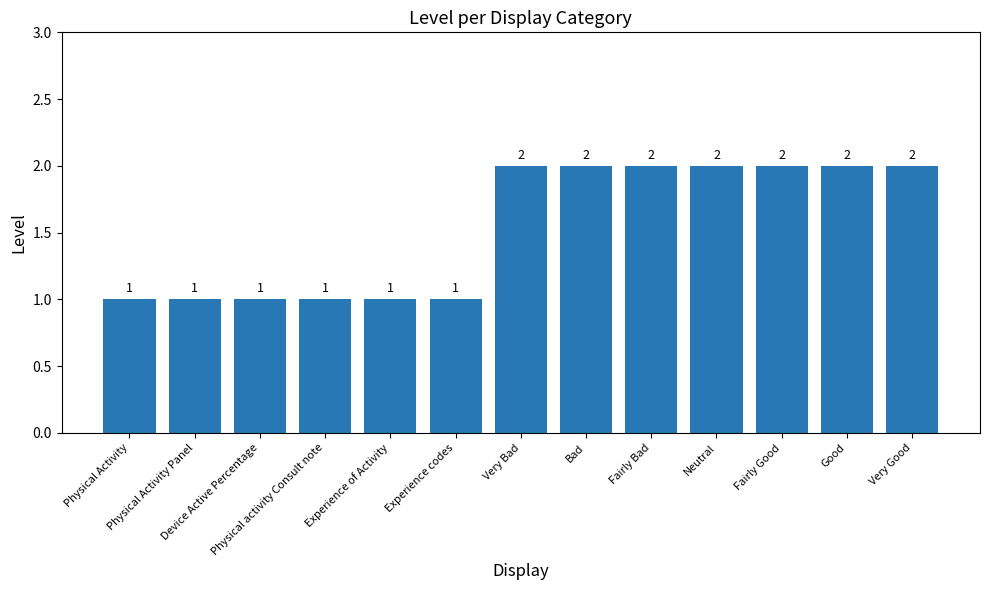

What is the label of the 13th bar from the left?

Very Good